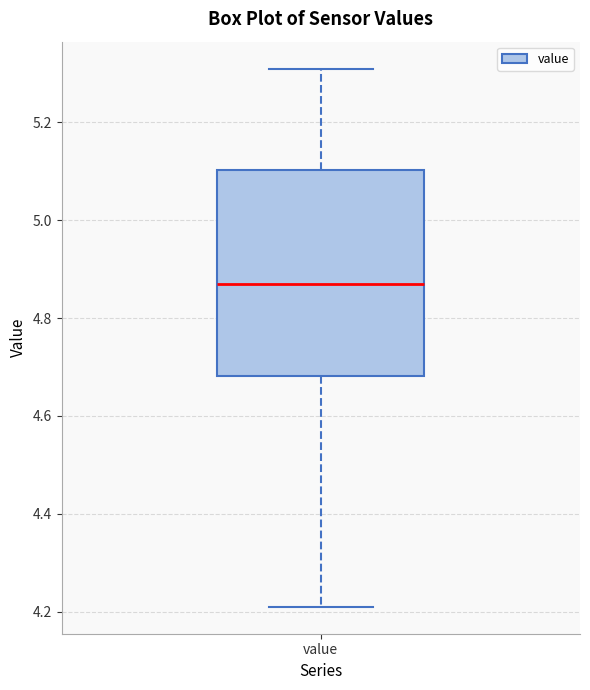

Where is the upper edge of the box for value on the y-axis? The values are not printed on the chart, so give them approximately, as read against the axis.

5.10